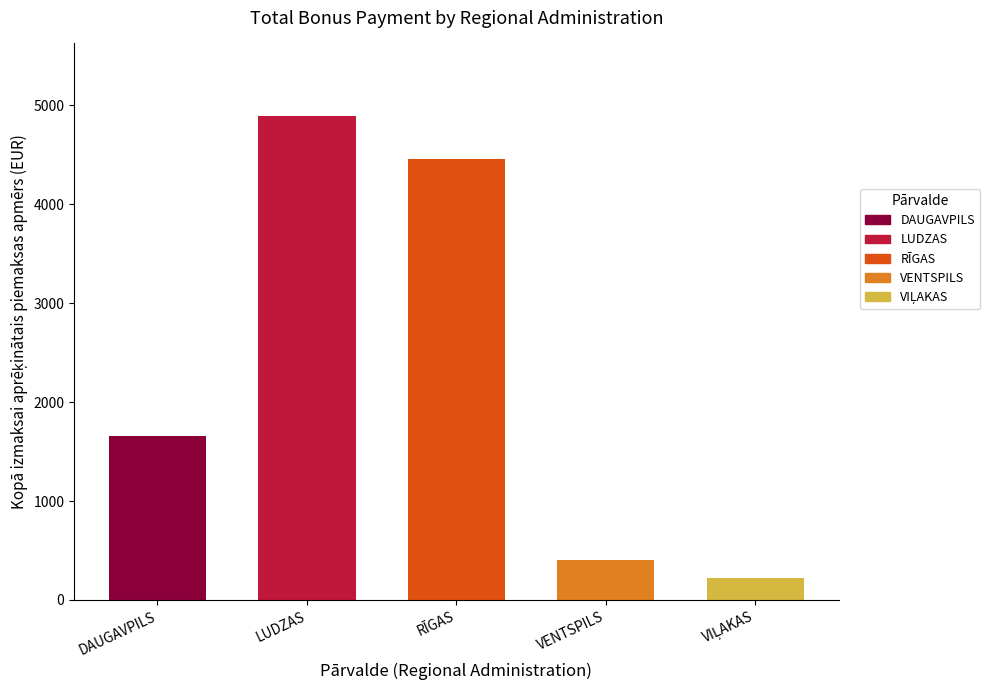

What is the total value across all series at LUDZAS?

4892.8